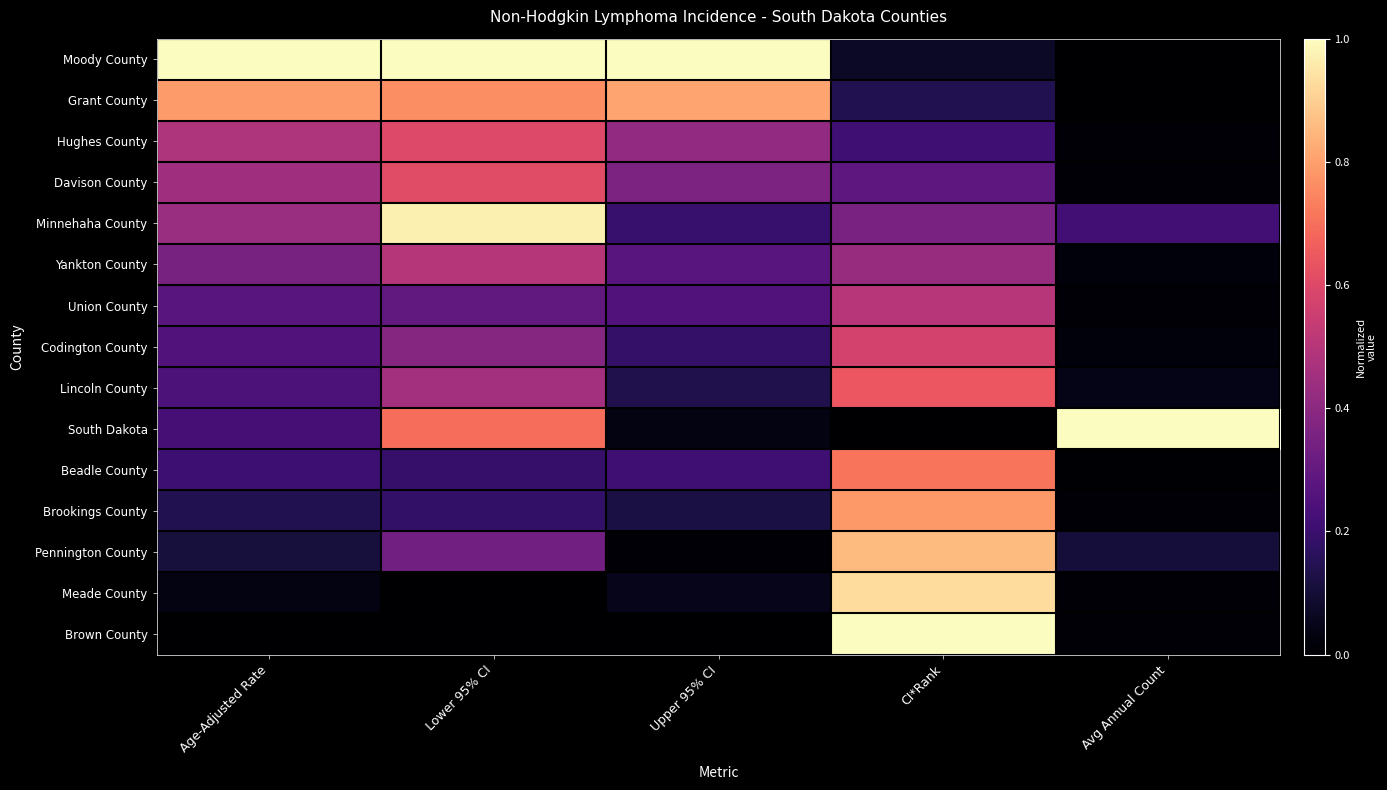

Which series has the largest total across all categories?

Moody County